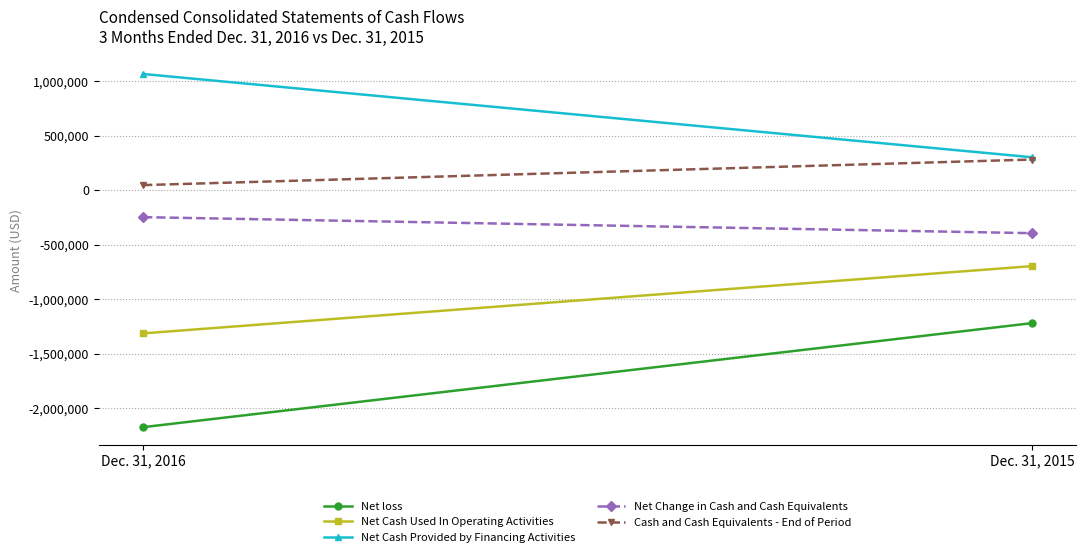

List the series in order of their overall mean, lowest first.

Net loss, Net Cash Used In Operating Activities, Net Change in Cash and Cash Equivalents, Cash and Cash Equivalents - End of Period, Net Cash Provided by Financing Activities